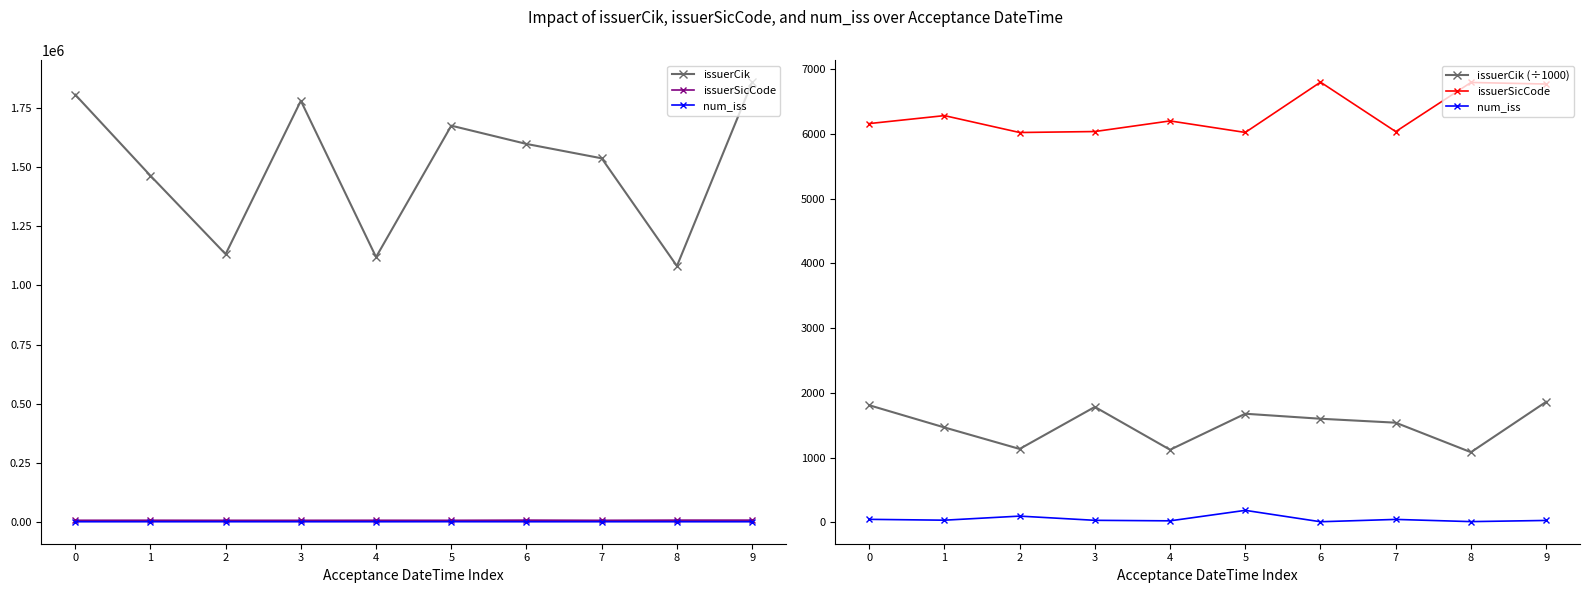

Does the chart have visible grid lines?

No